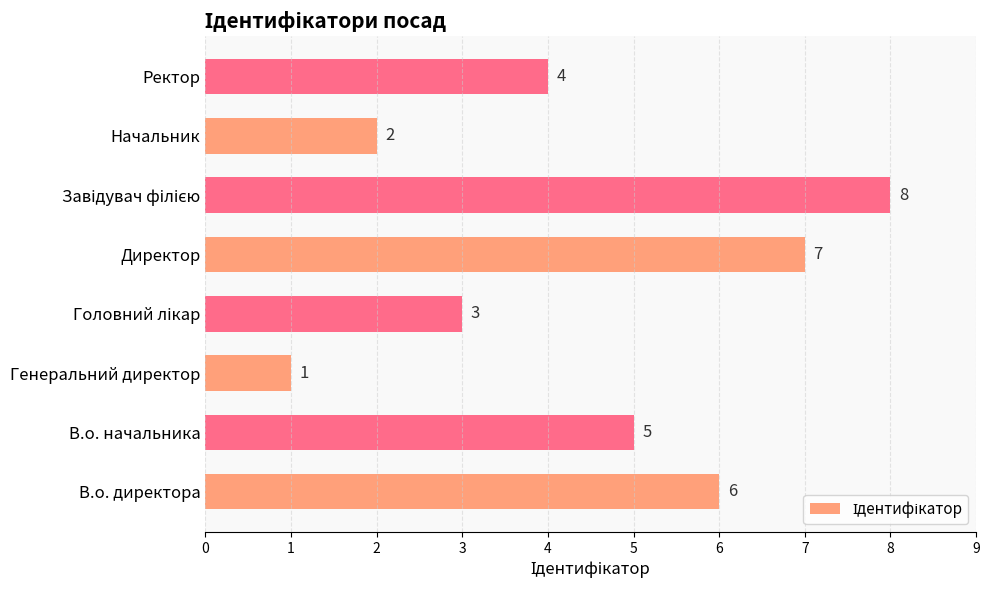

Does the chart contain any negative values?

No